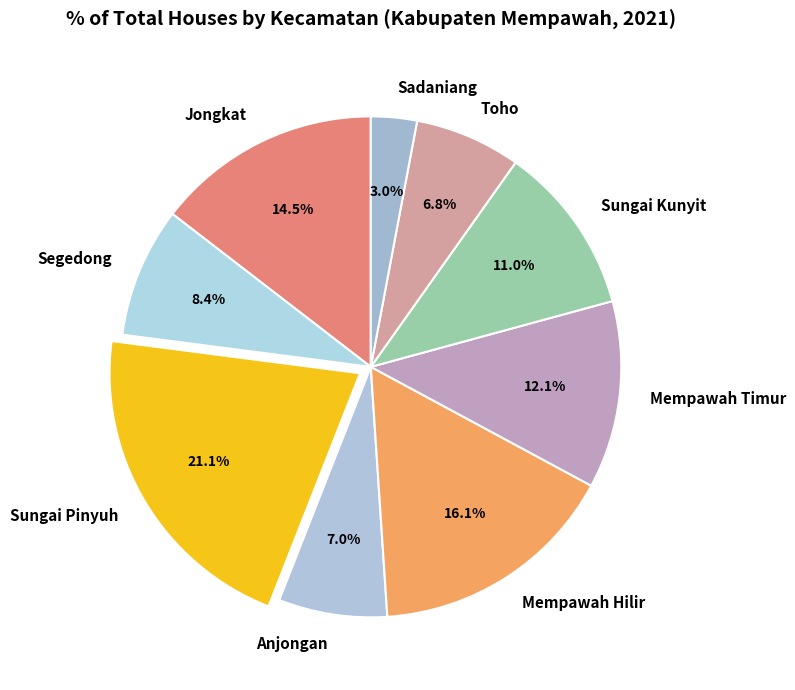

The Sadaniang slice represents 3% of the pie. True or false?

True